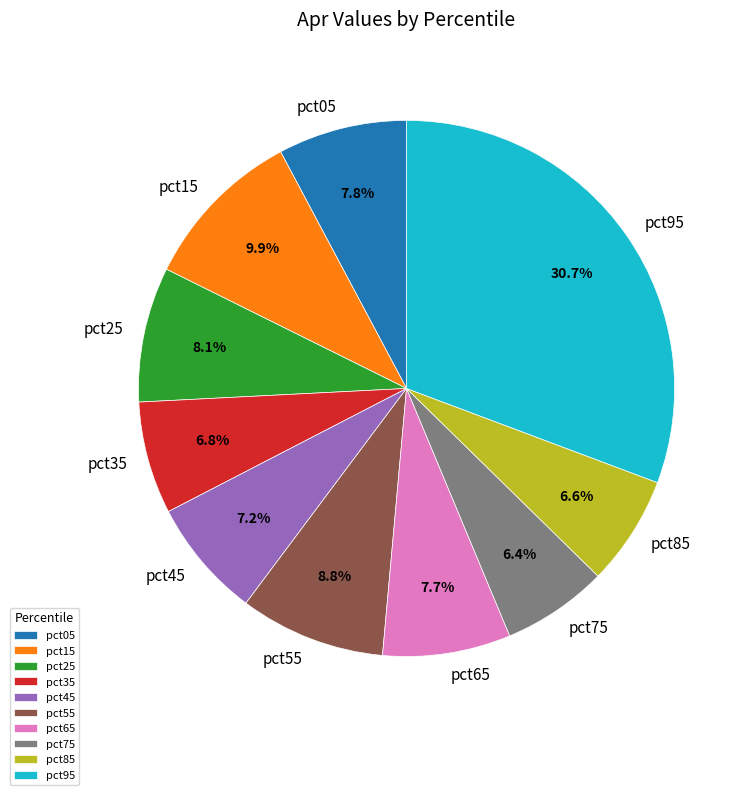

Which slice is the largest?

pct95